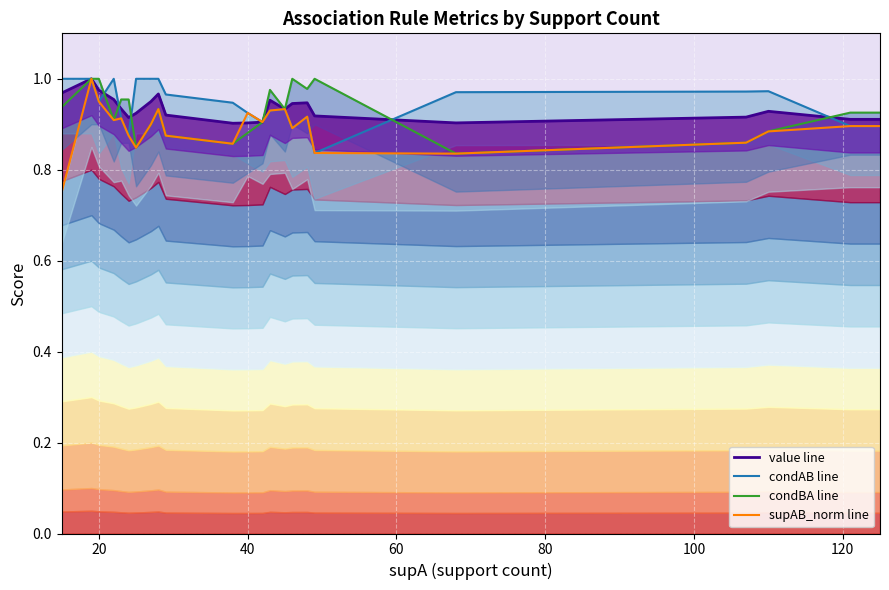

After their last crossing, which series has the higher values: condBA line or value line?

condBA line